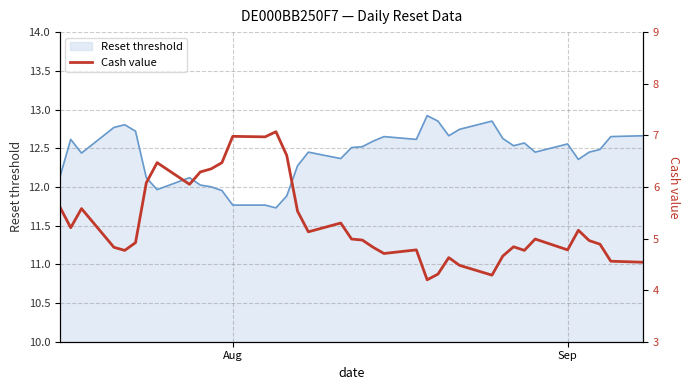

What is the maximum value for Reset threshold?

12.9